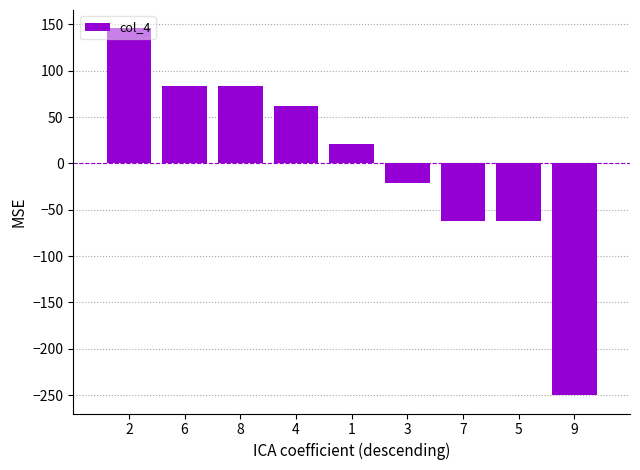

Which label corresponds to the largest value in the chart?

2